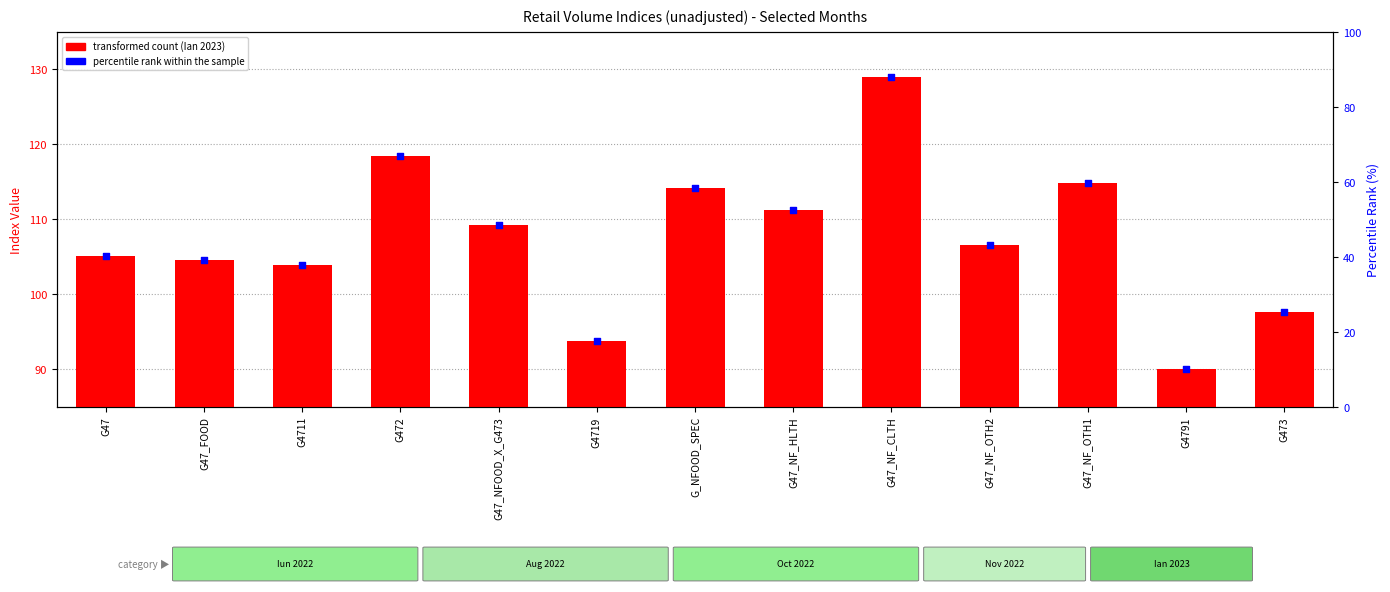

Which series contains the lowest Y value?

percentile rank within the sample